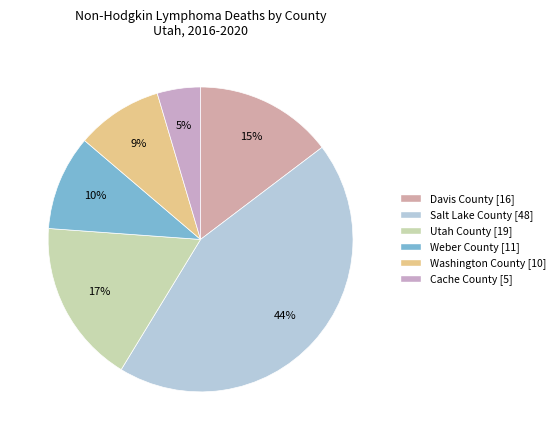

Which category has the smallest portion of the pie?

Cache County